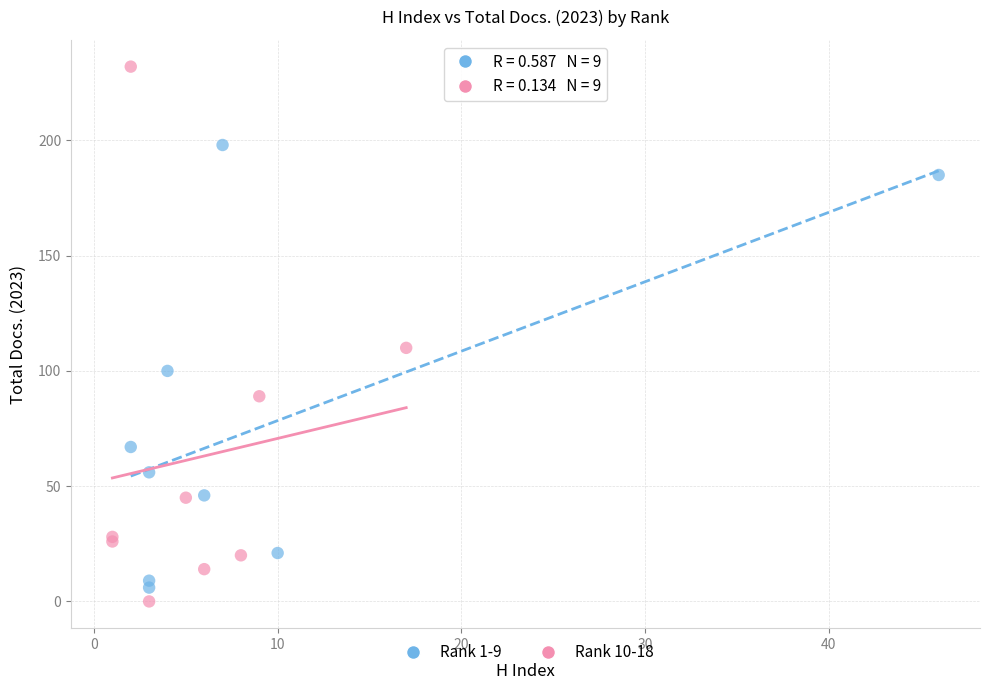

Which series contains the highest Y value?

Rank 10-18